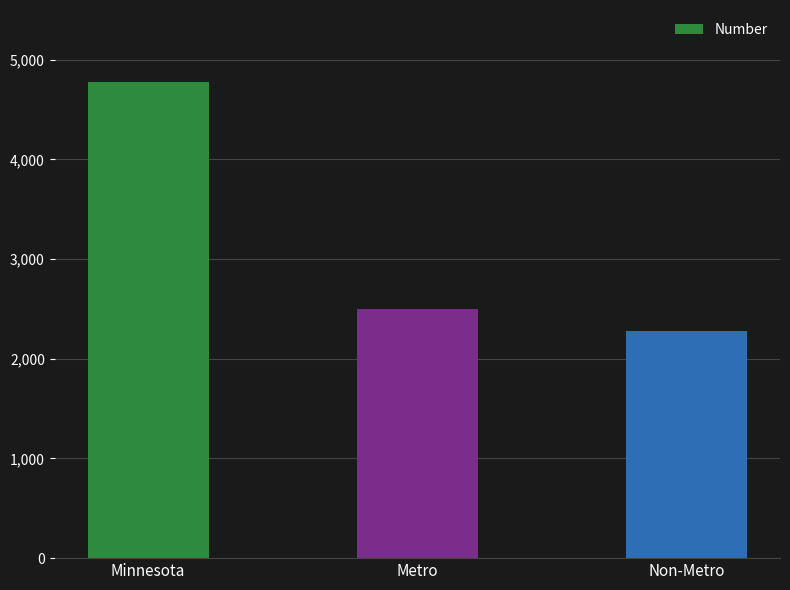

Is it true that the value at Metro is 2496?

True